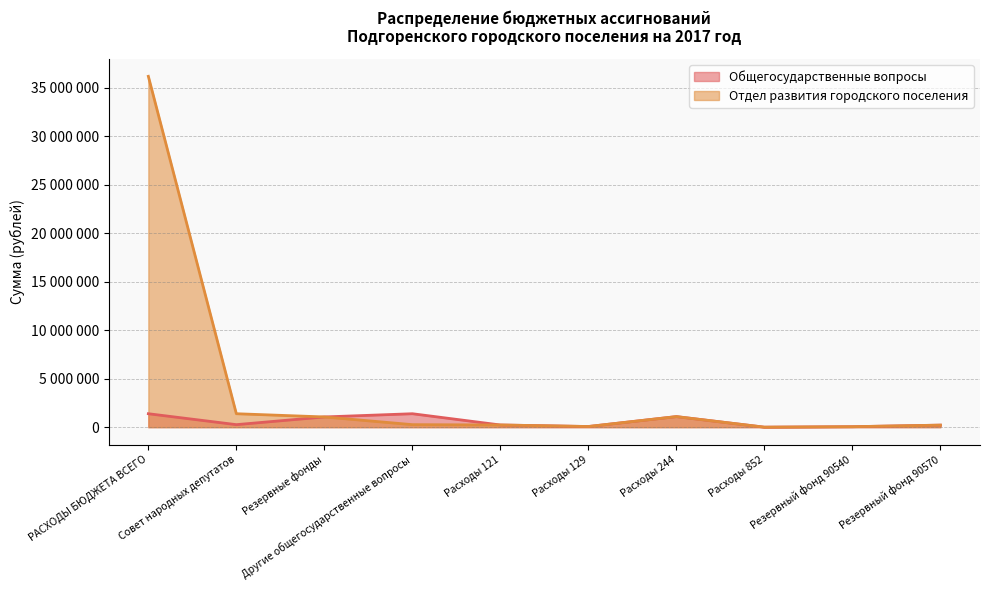

The Общегосударственные вопросы series shows 50000 at Резервный фонд 90540. True or false?

True